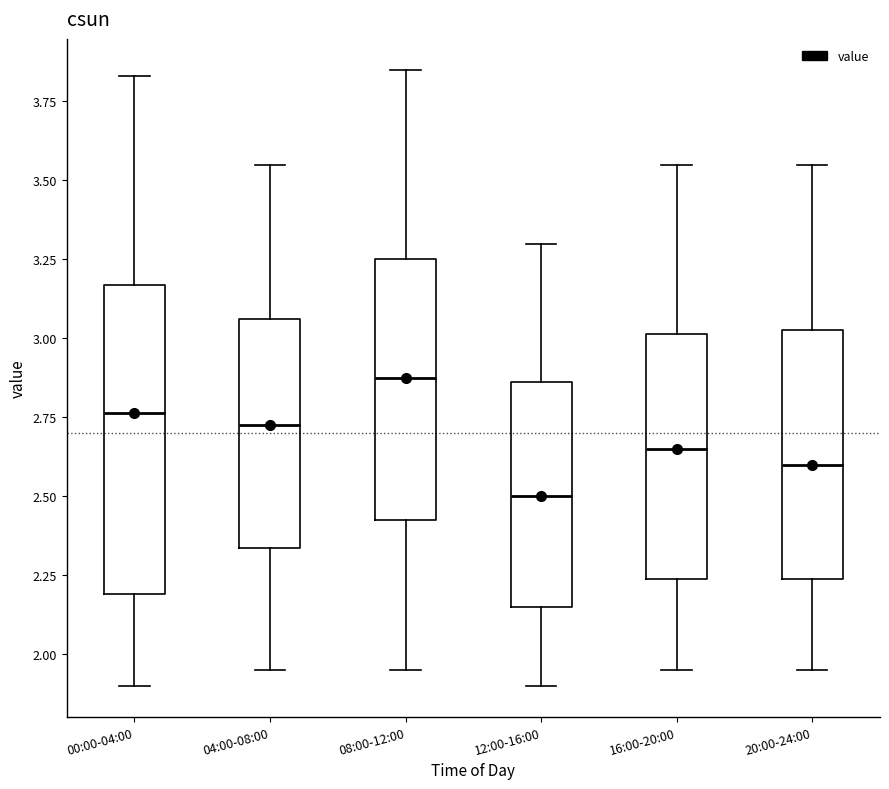

Comparing the boxes themselves (not the whiskers), which one is the tallest?

00:00-04:00